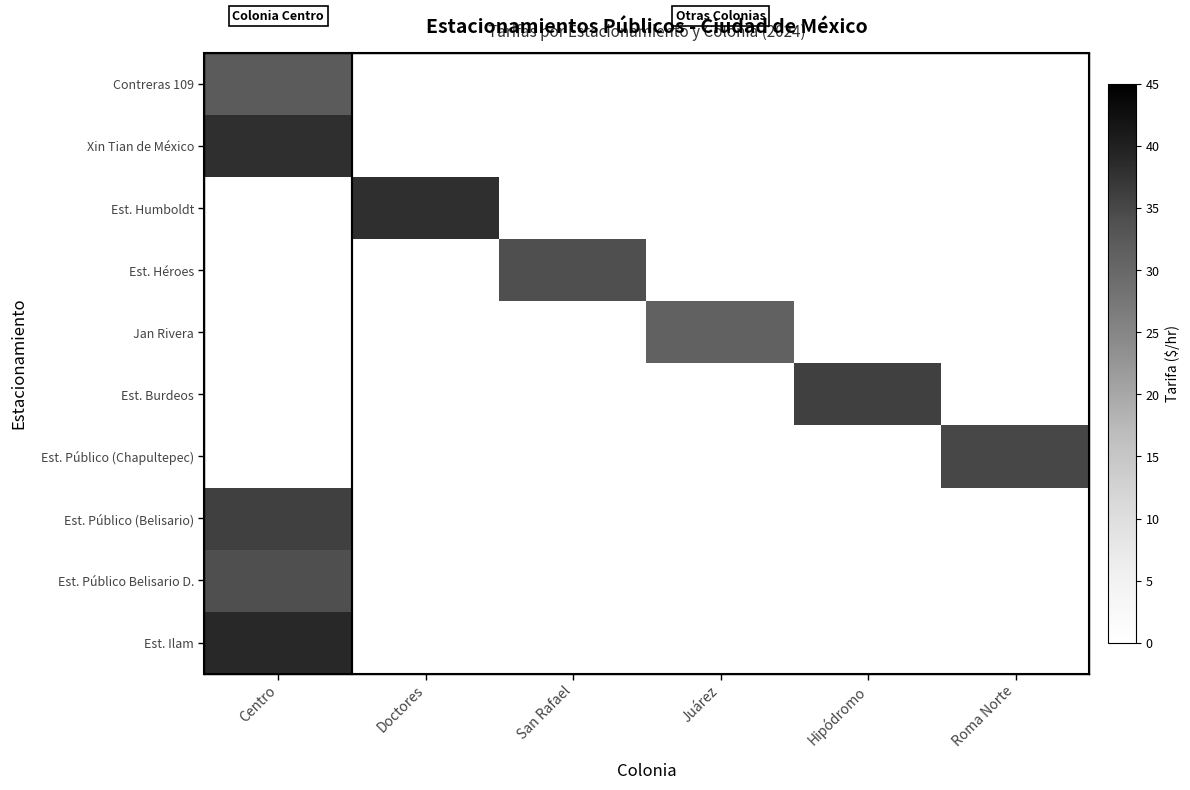

What is the total value across all series at Juárez?

31